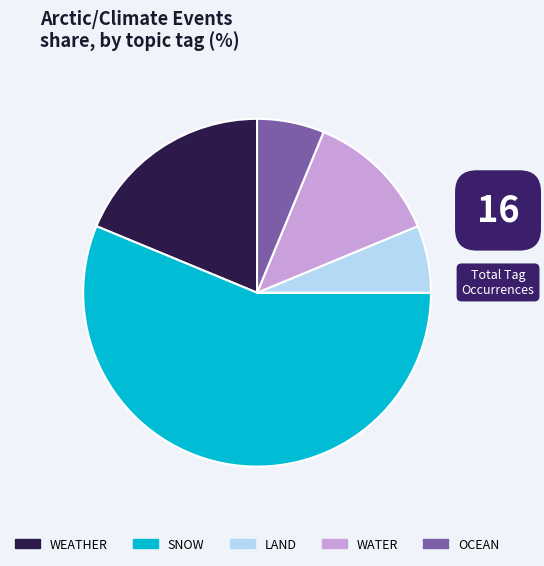

Is the sum of OCEAN and WEATHER greater than half?

No